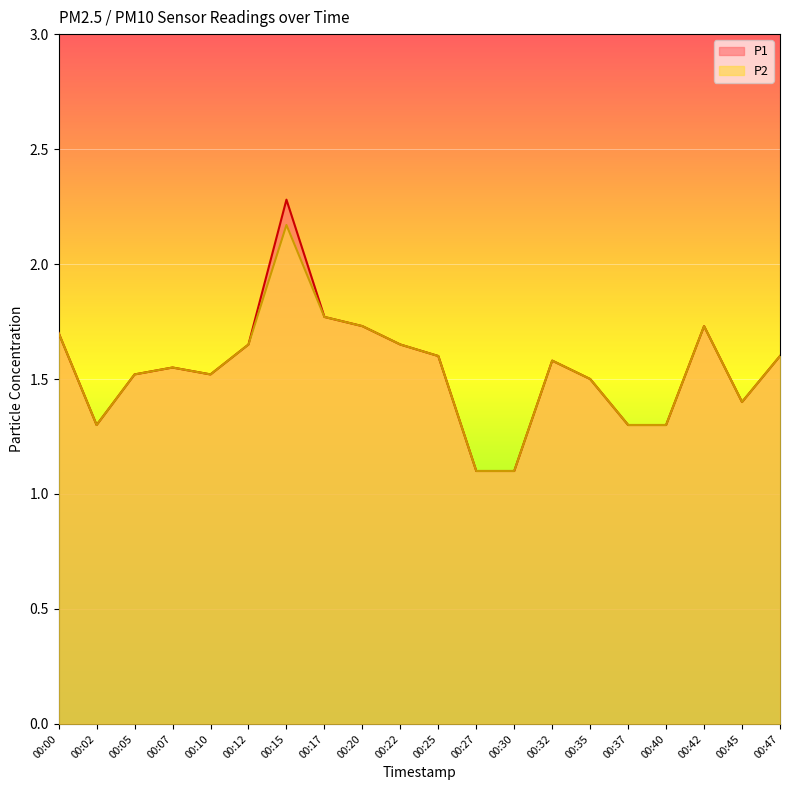

What is the highest value of the P2 series?

2.2